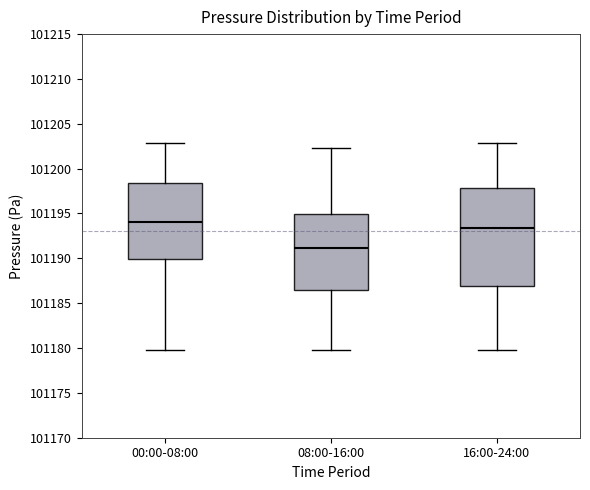

Which box has the lowest median line?

08:00-16:00